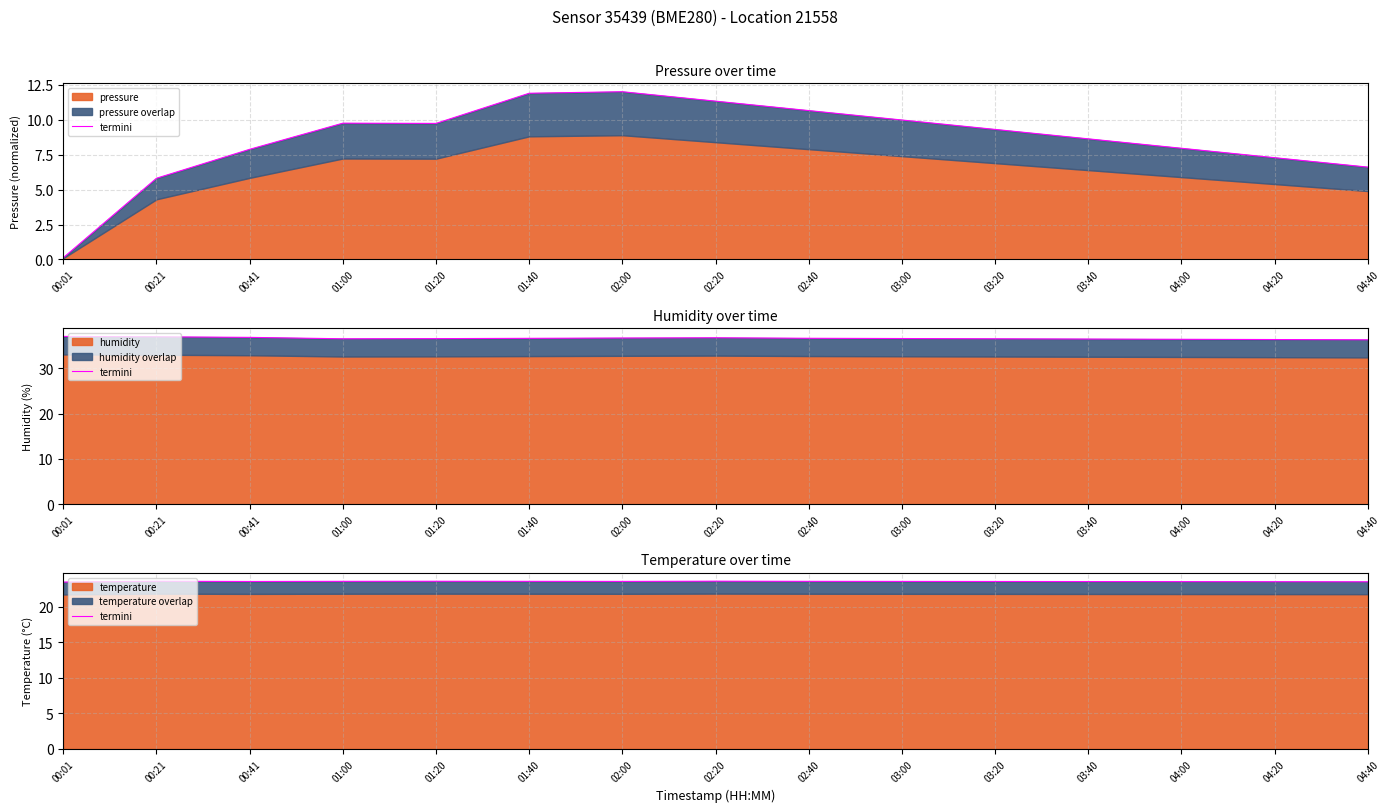

True or false: there are more than 1 points higher than both neighbors.

True